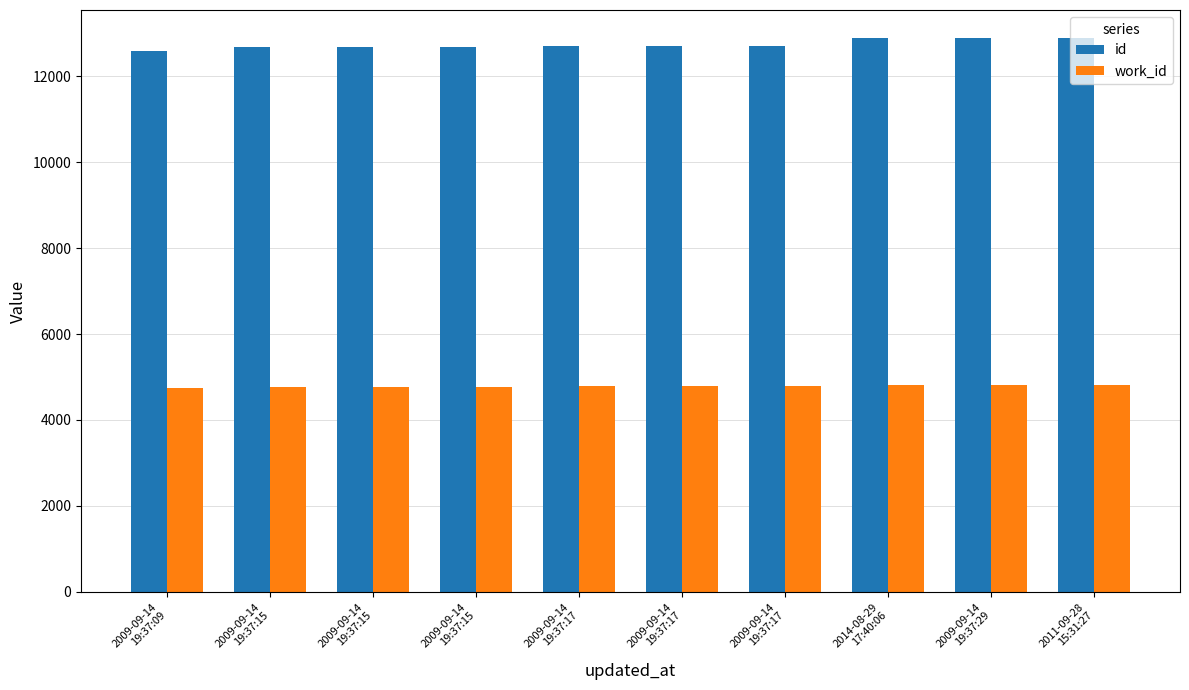

Count the number of categories in the chart.

10